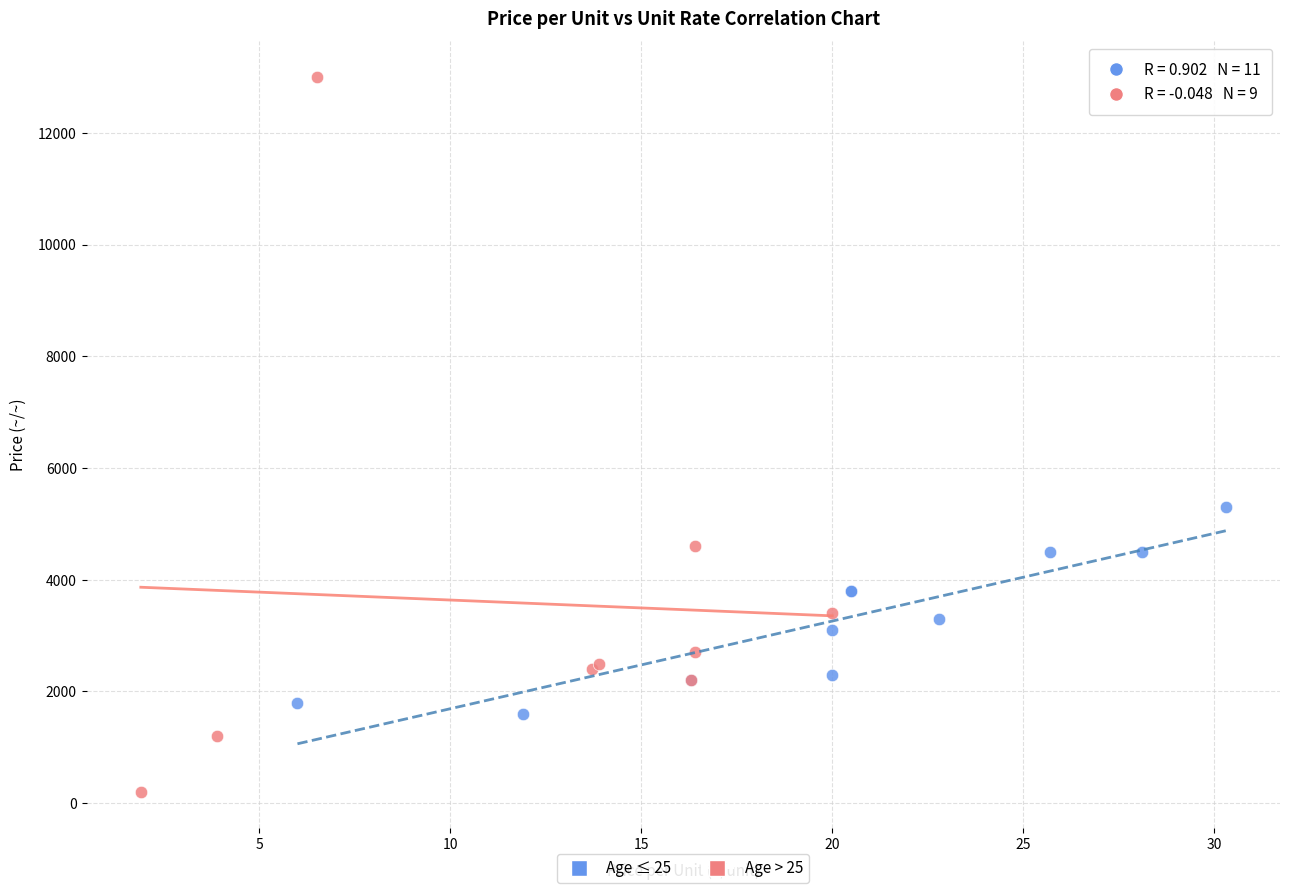

Which series contains the highest Y value?

Age > 25